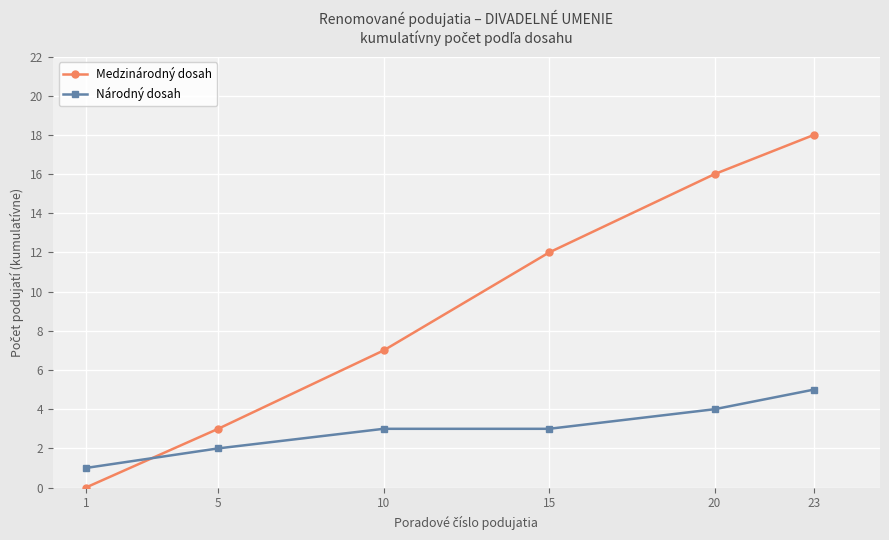

True or false: Medzinárodný dosah has more than 1 points higher than both neighbors.

False